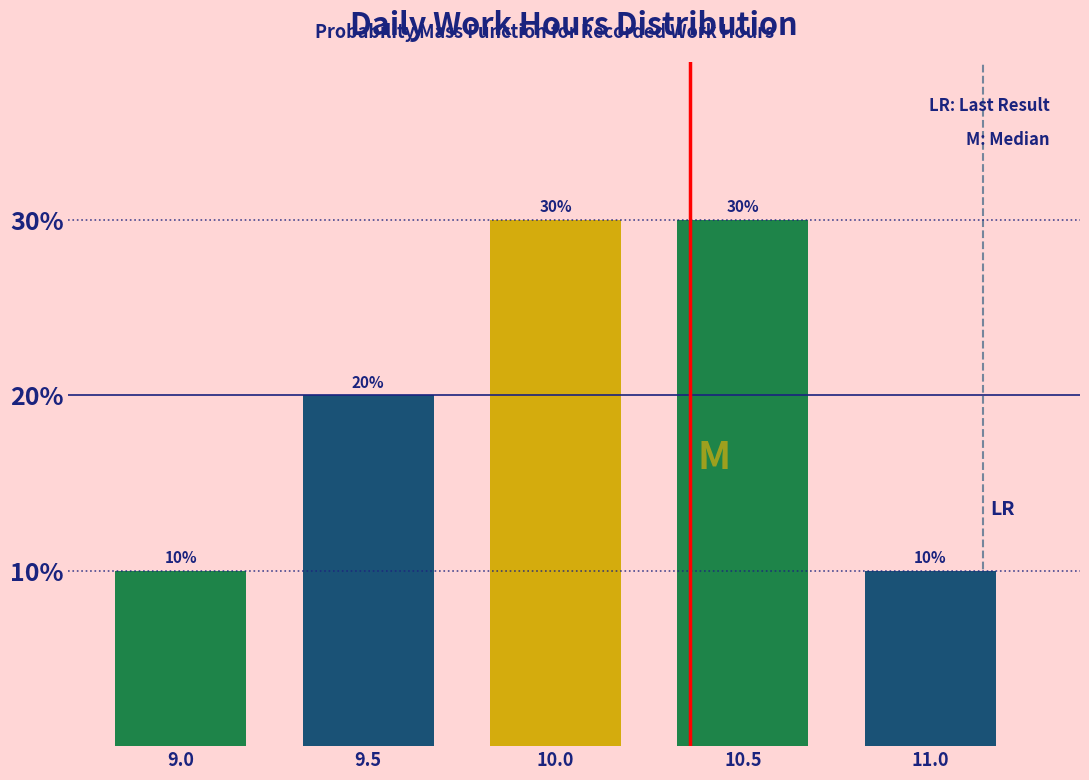

Reading right to left, extract all data points from this chart.

11.0=10	10.5=30	10.0=30	9.5=20	9.0=10